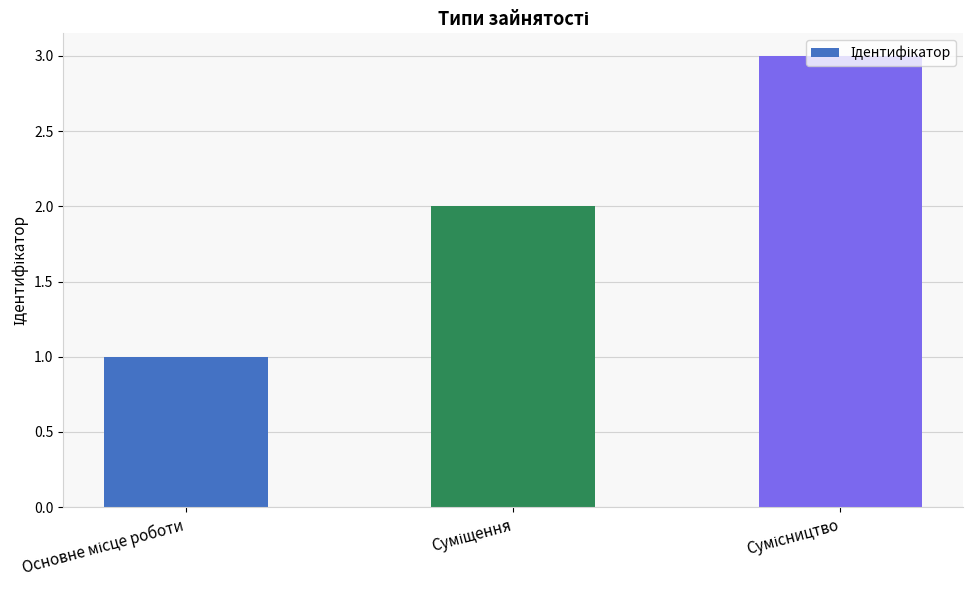

What is the maximum value shown in the chart?

3